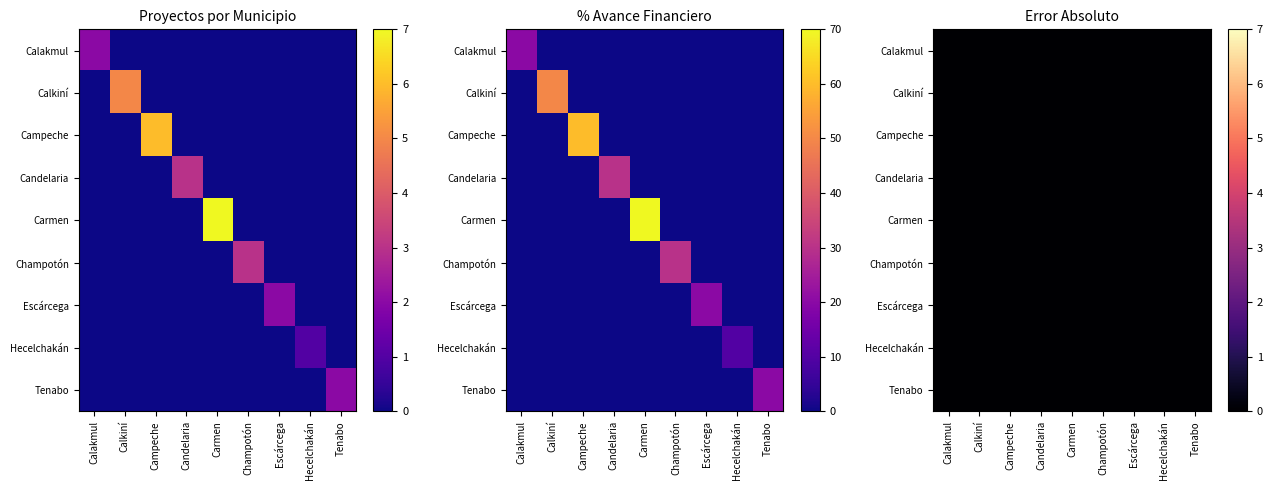

Between Carmen and Tenabo, which series saw the biggest shift?

Carmen